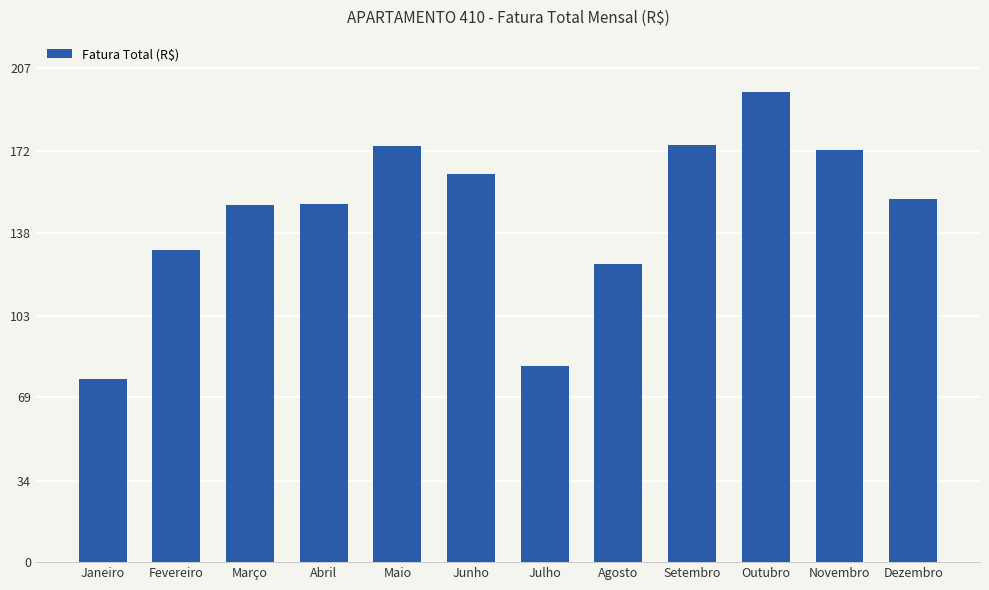

The value at Maio is 174.5. True or false?

True